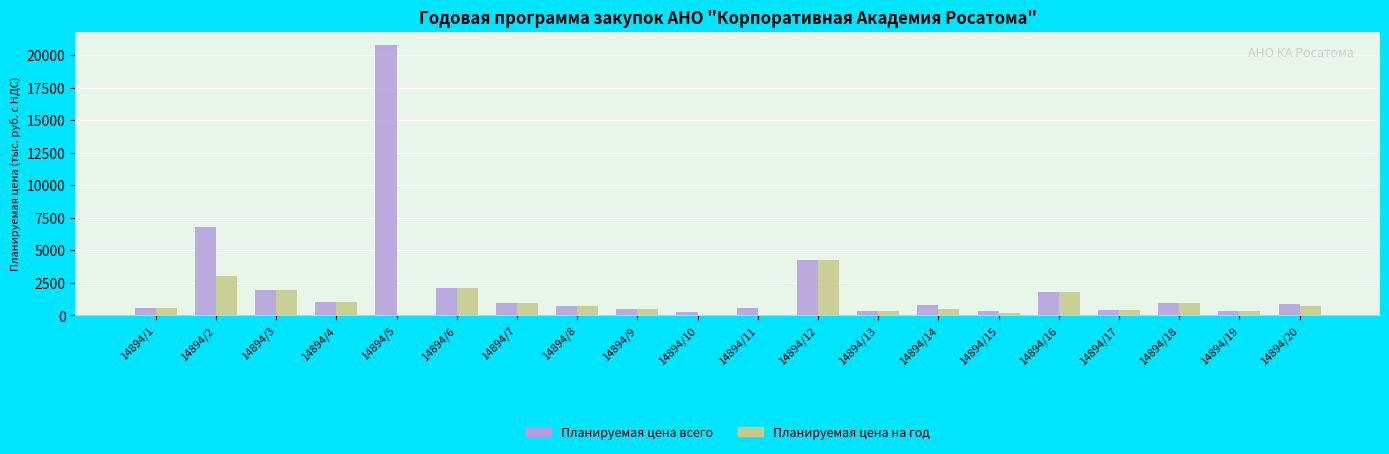

Where does the Планируемая цена на год series first go above 748?

14894/2